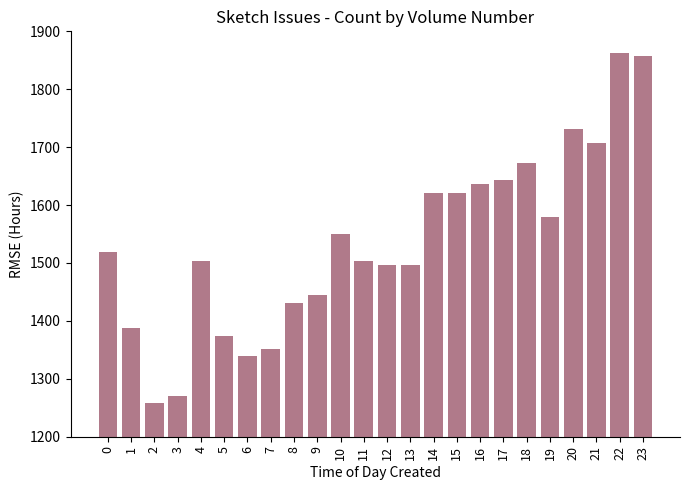

What is the difference between the maximum and minimum values?

604